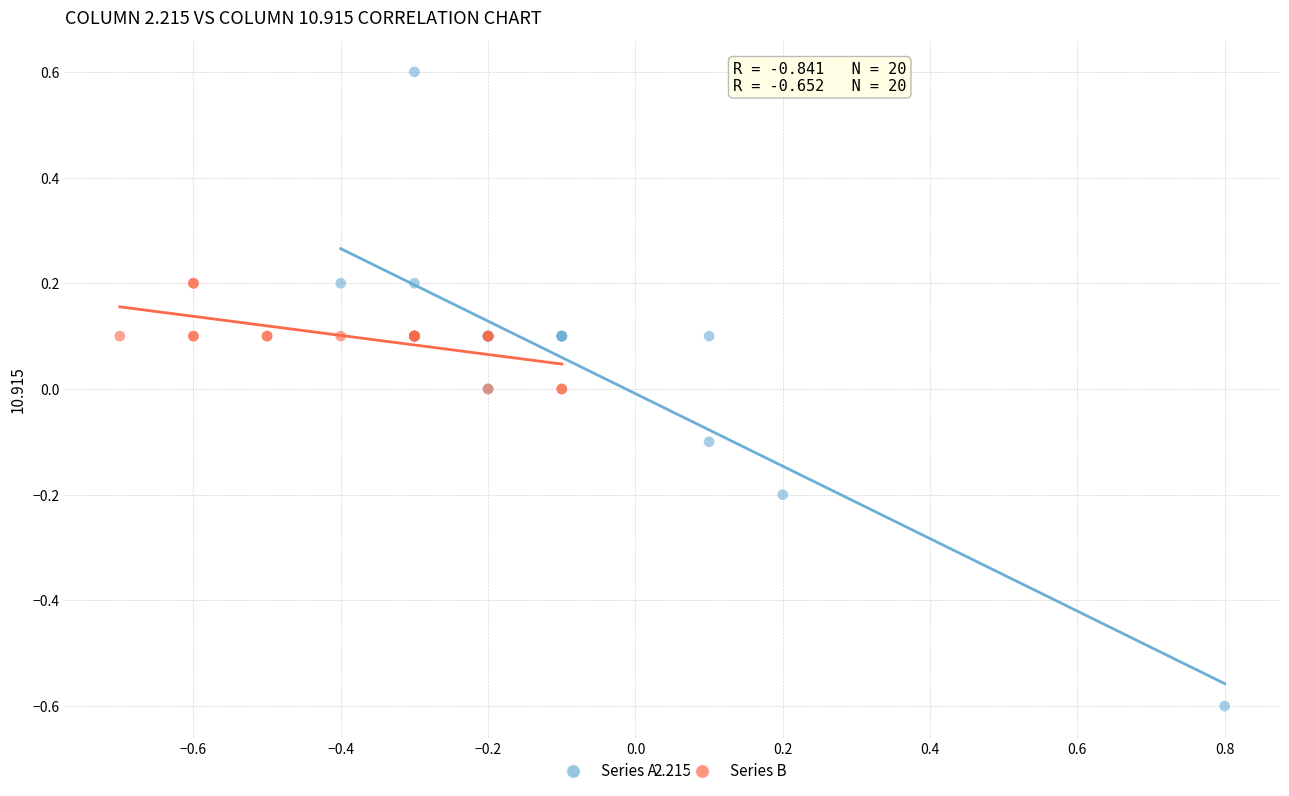

What are all the series names shown in the legend?

Series A, Series B